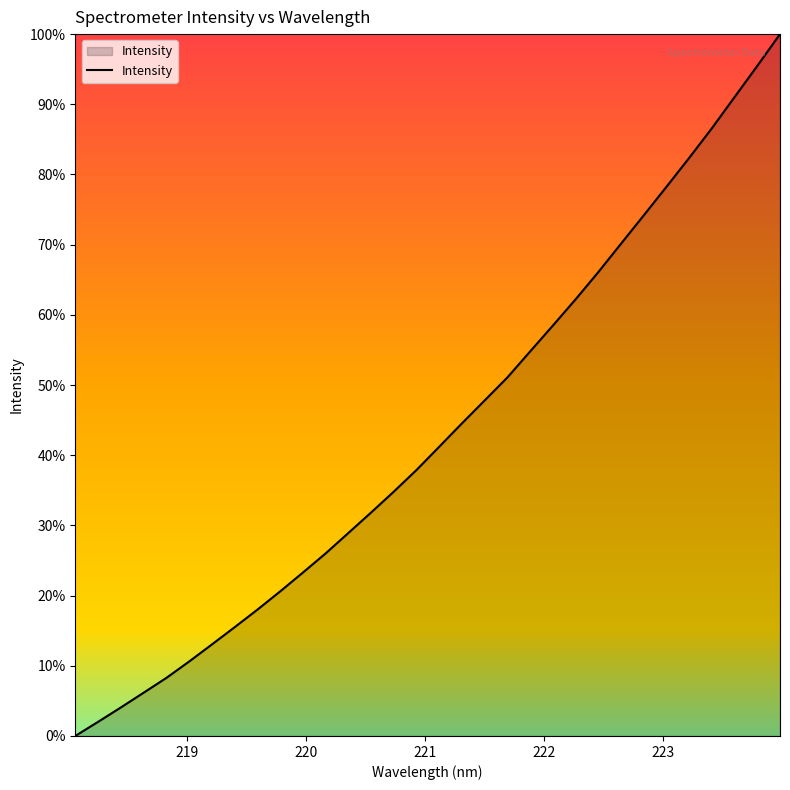

Reading left to right, list all the values displayed in this chart.

3322.2	3394.8	3468.8	3544.6	3620.9	3705.2	3793.0	3881.8	3972.1	4066.0	4163.0	4261.6	4366.8	4472.2	4579.9	4691.5	4811.1	4931.6	5049.7	5168.0	5301.8	5434.9	5569.9	5710.1	5856.4	6002.3	6149.3	6298.0	6450.6	6611.2	6771.7	6935.2